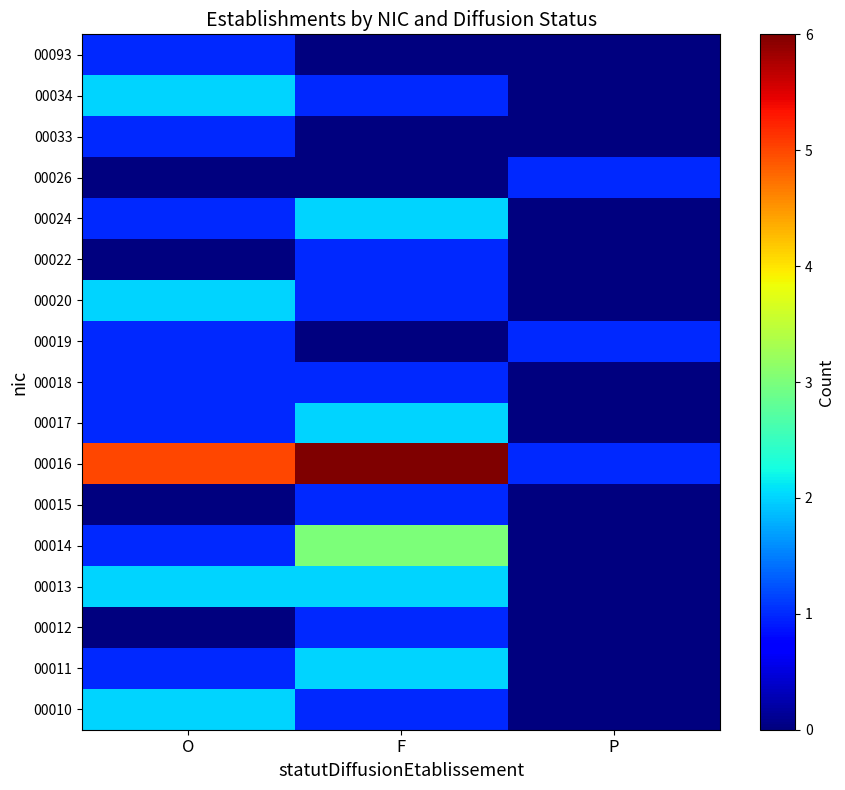

At which category is the sum across all series the highest?

F